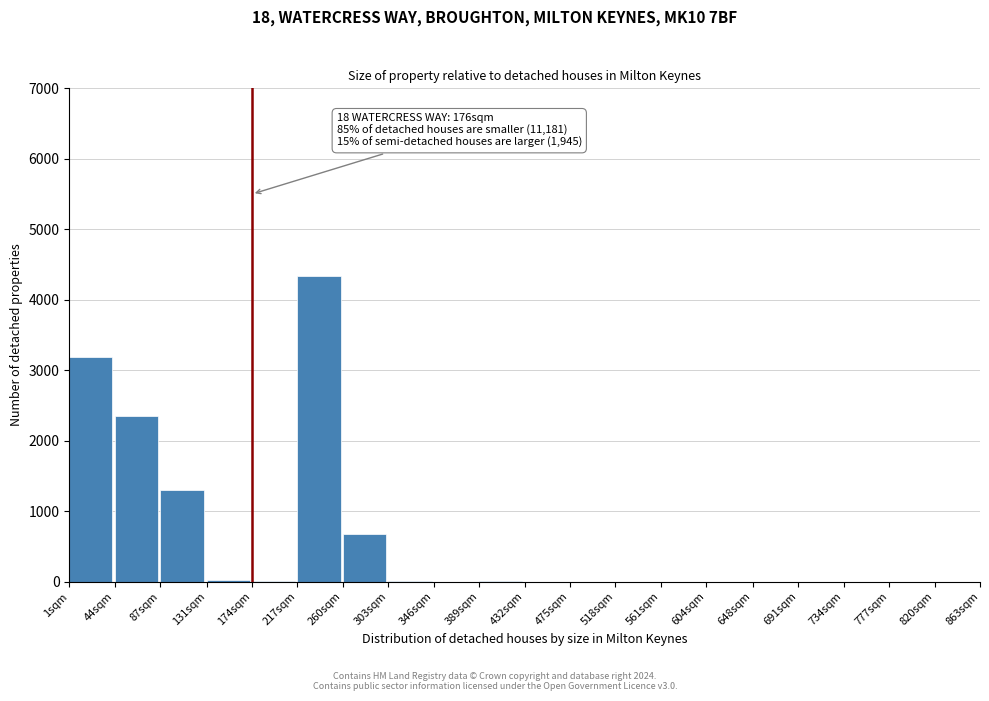

What is the change in value from 217sqm to 561sqm?

-4335